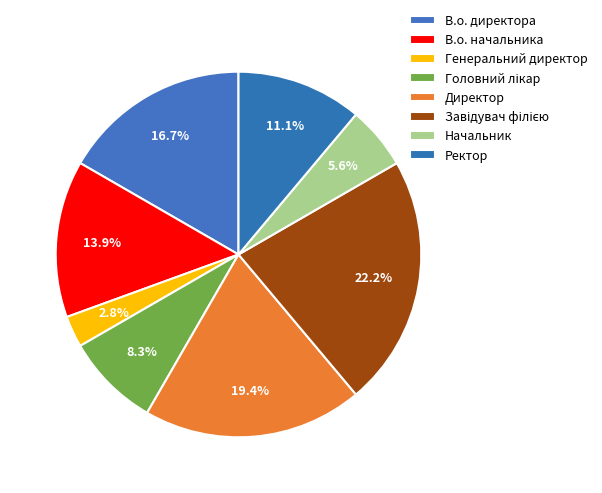

How many segments does this pie chart have?

8